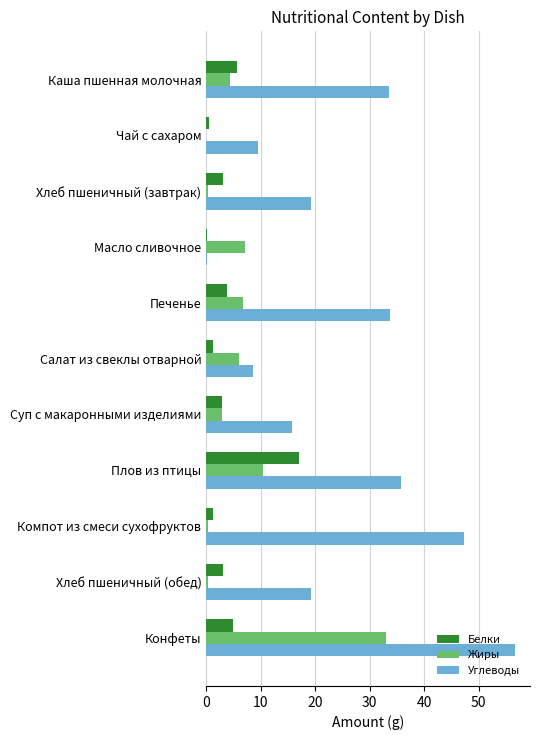

What is the sum of all Жиры values?

71.8